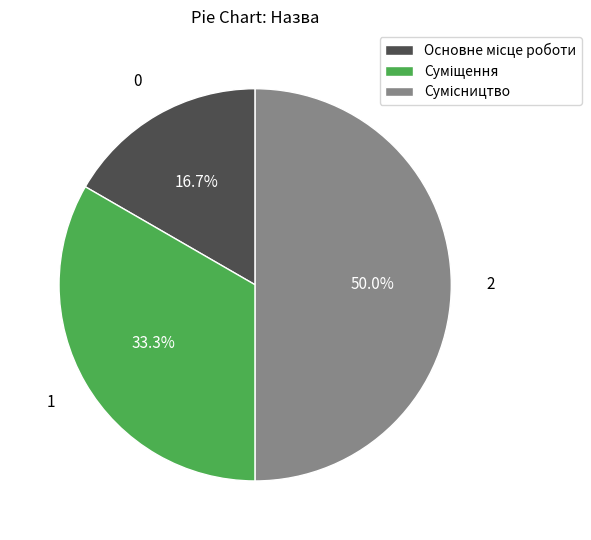

Approximately how many times larger is the value at Основне місце роботи compared to Суміщення?

0.5